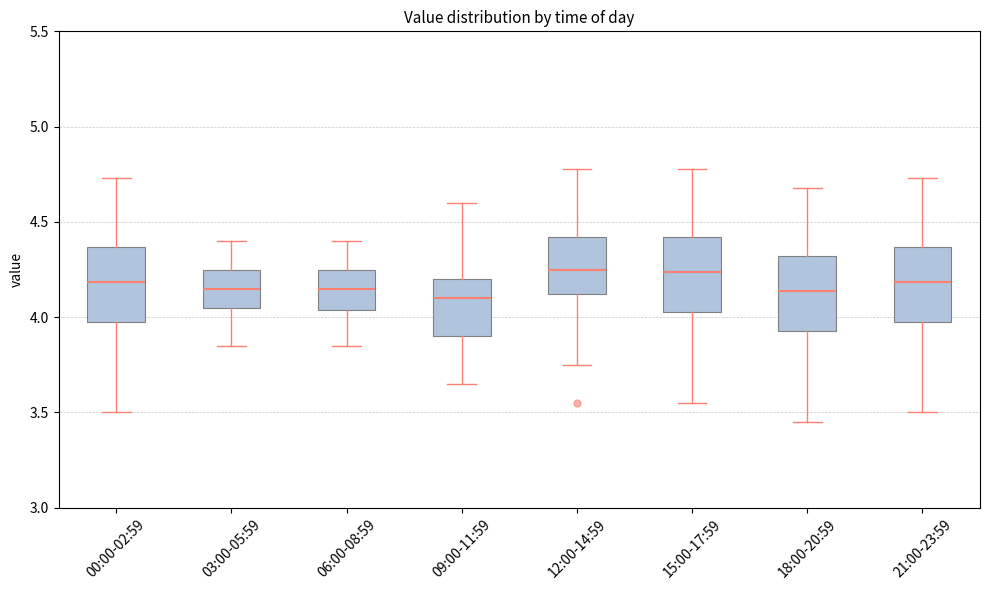

Where is the lower edge of the box for 00:00-02:59 on the y-axis? The values are not printed on the chart, so give them approximately, as read against the axis.

4.00